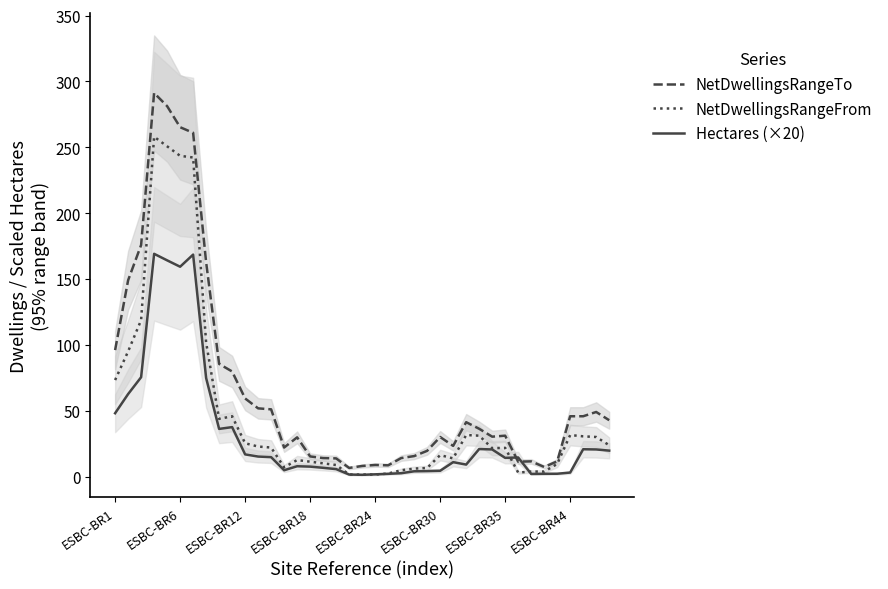

At which label does NetDwellingsRangeFrom first exceed 21?

ESBC-BR1